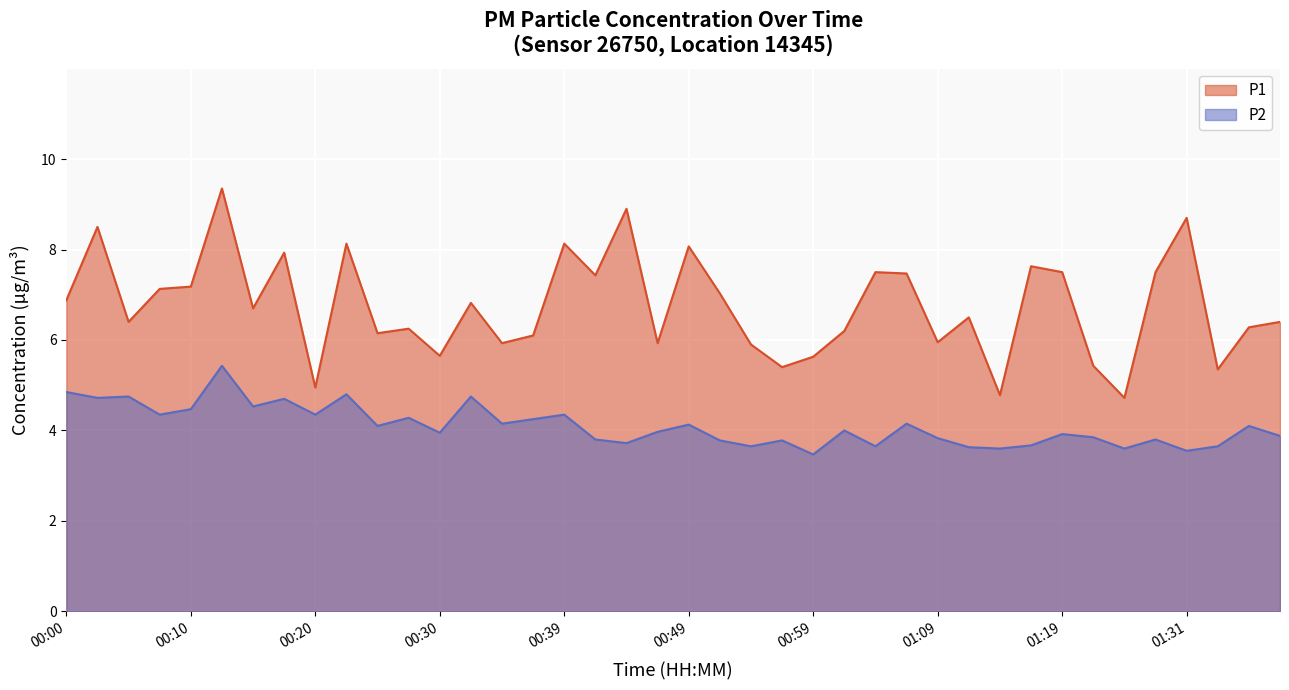

Read the P2 value at 00:30.

4.0